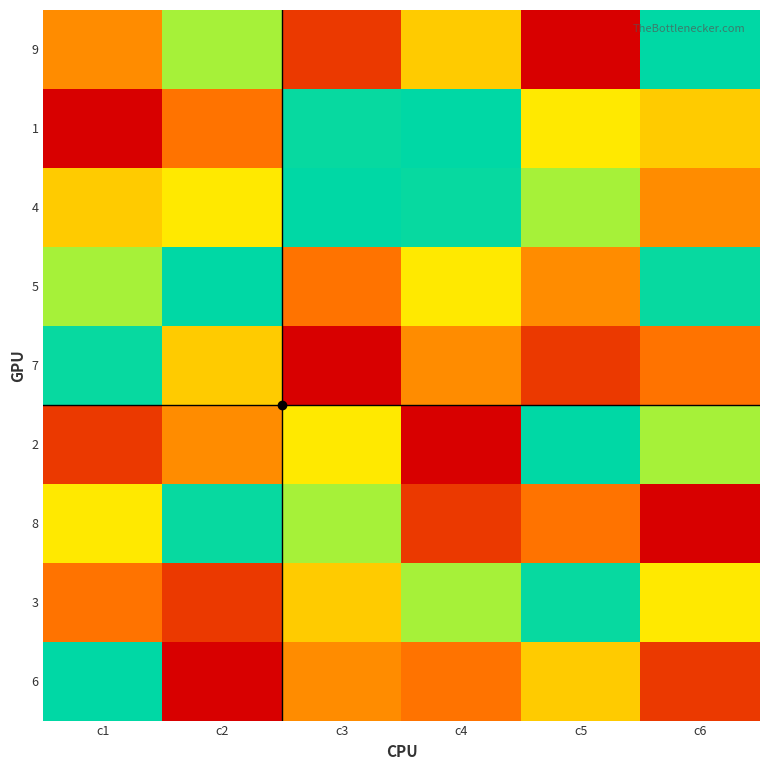

What is the smallest value displayed?

1